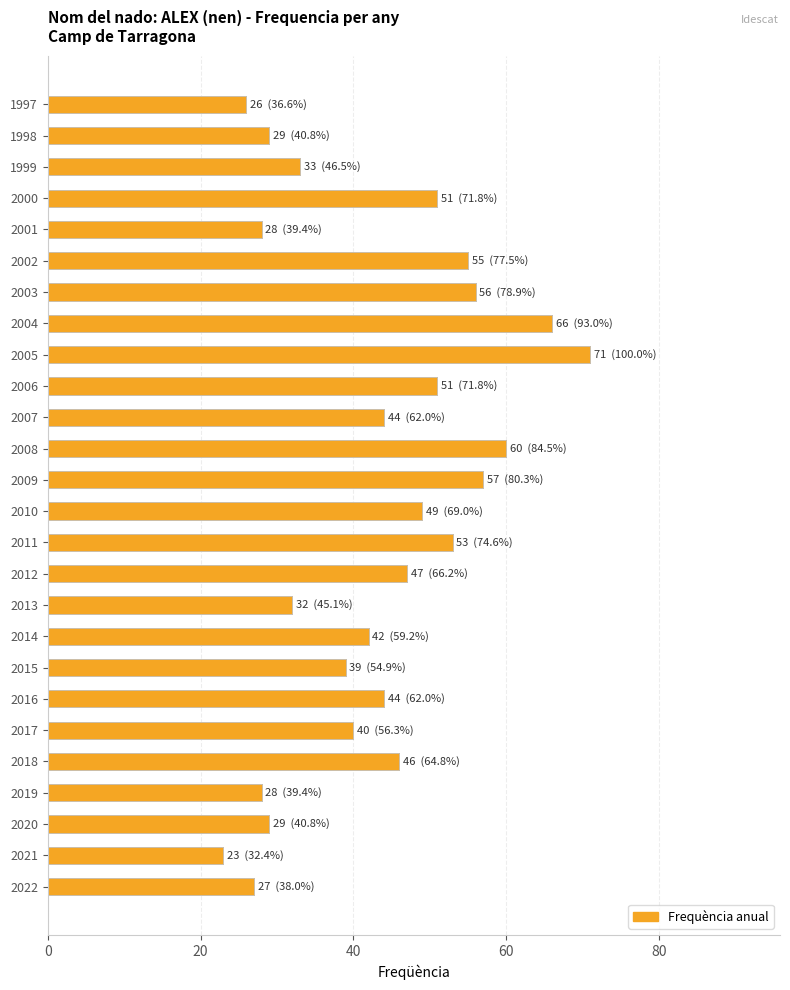

Count the number of data series in this chart.

1